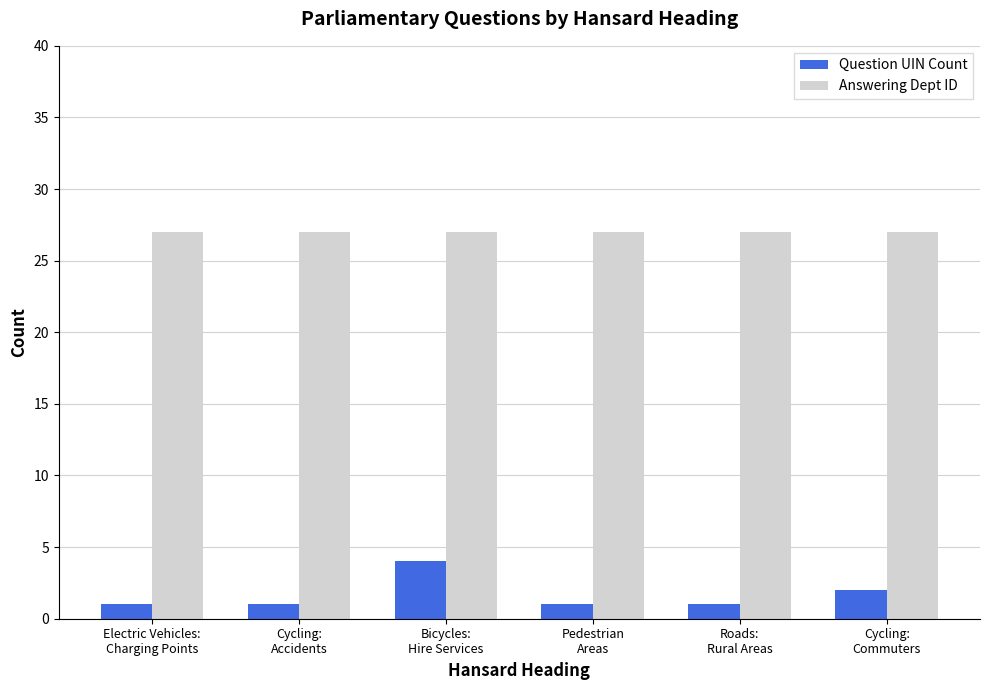

Which series has the largest total across all categories?

Answering Dept ID